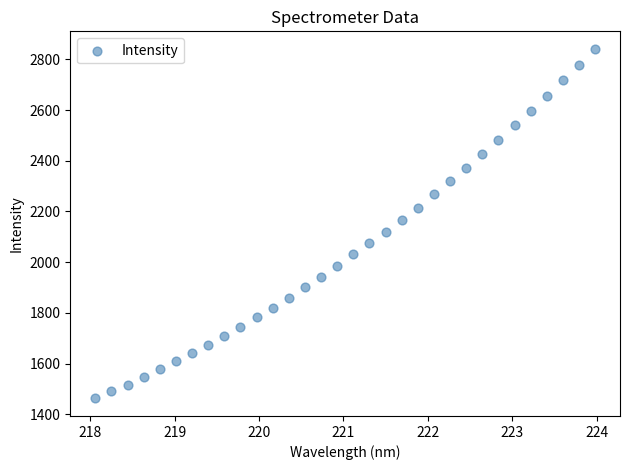

What is the range of Y values (max minus min)?

1379.4